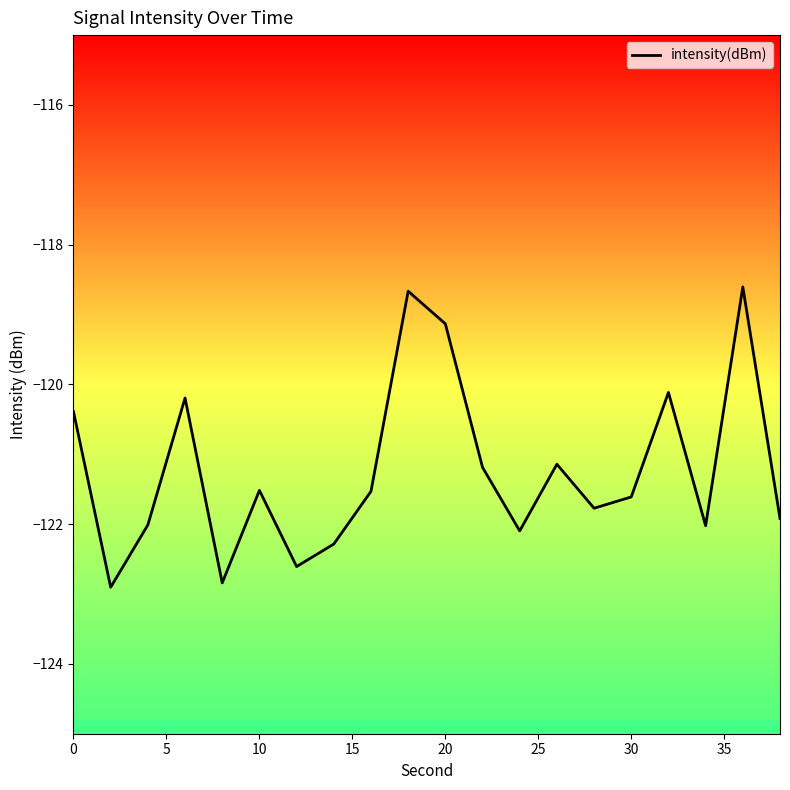

What is the difference between the maximum and minimum values?

4.3